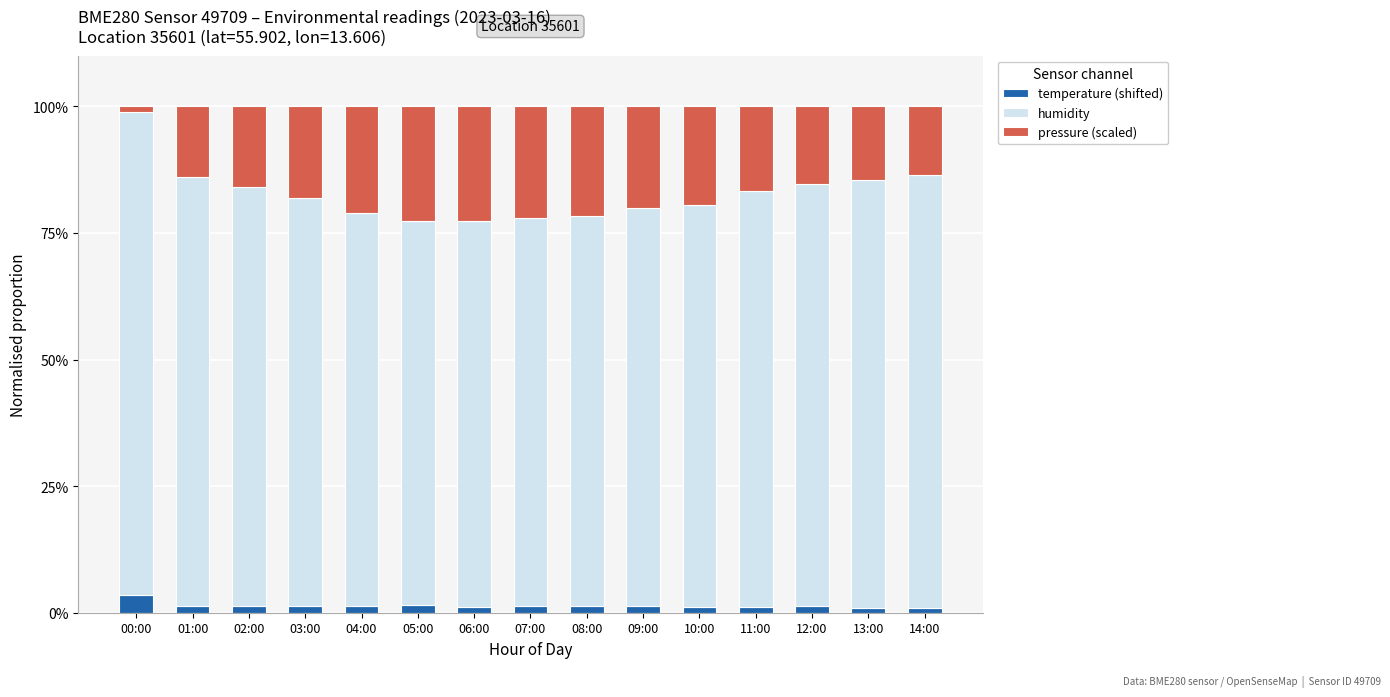

Is it true that temperature (shifted) equals 1.4 at 02:00?

True